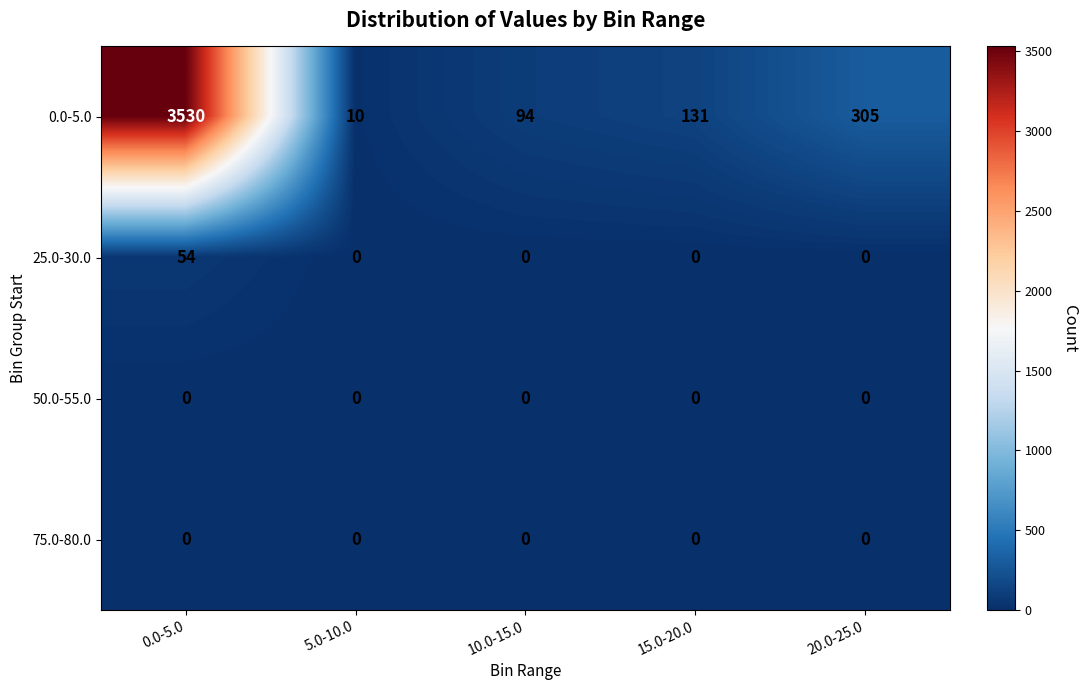

What is the difference between the maximum and minimum values in the 0.0-5.0 series?

3520